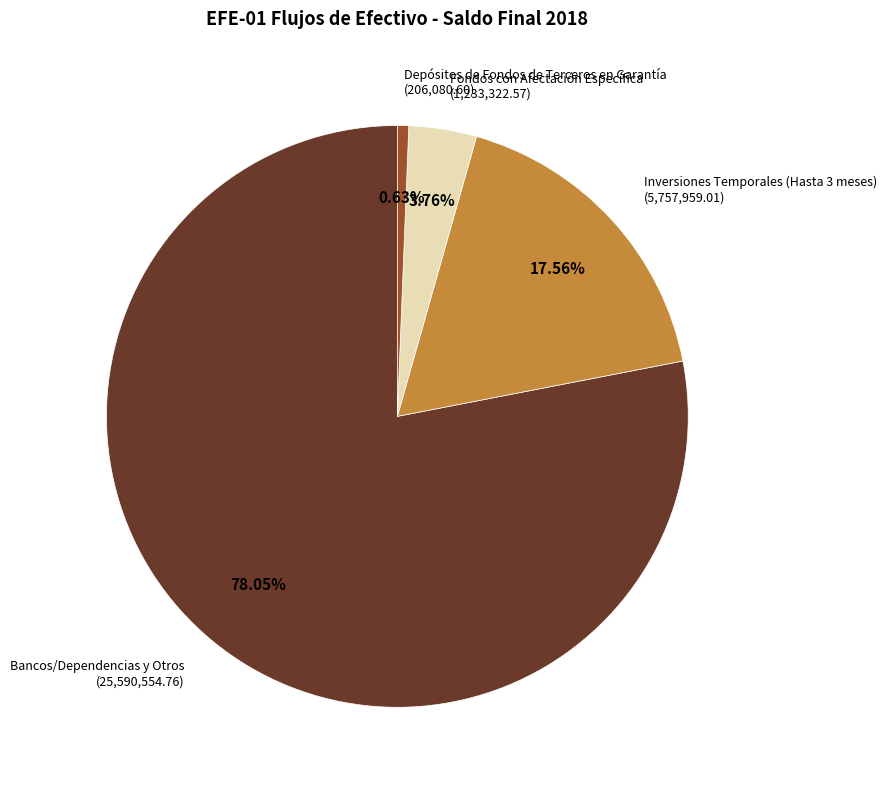

Rank the categories by value from lowest to highest.

Depósitos de Fondos de Terceros en Garantía, Fondos con Afectación Específica, Inversiones Temporales (Hasta 3 meses), Bancos/Dependencias y Otros